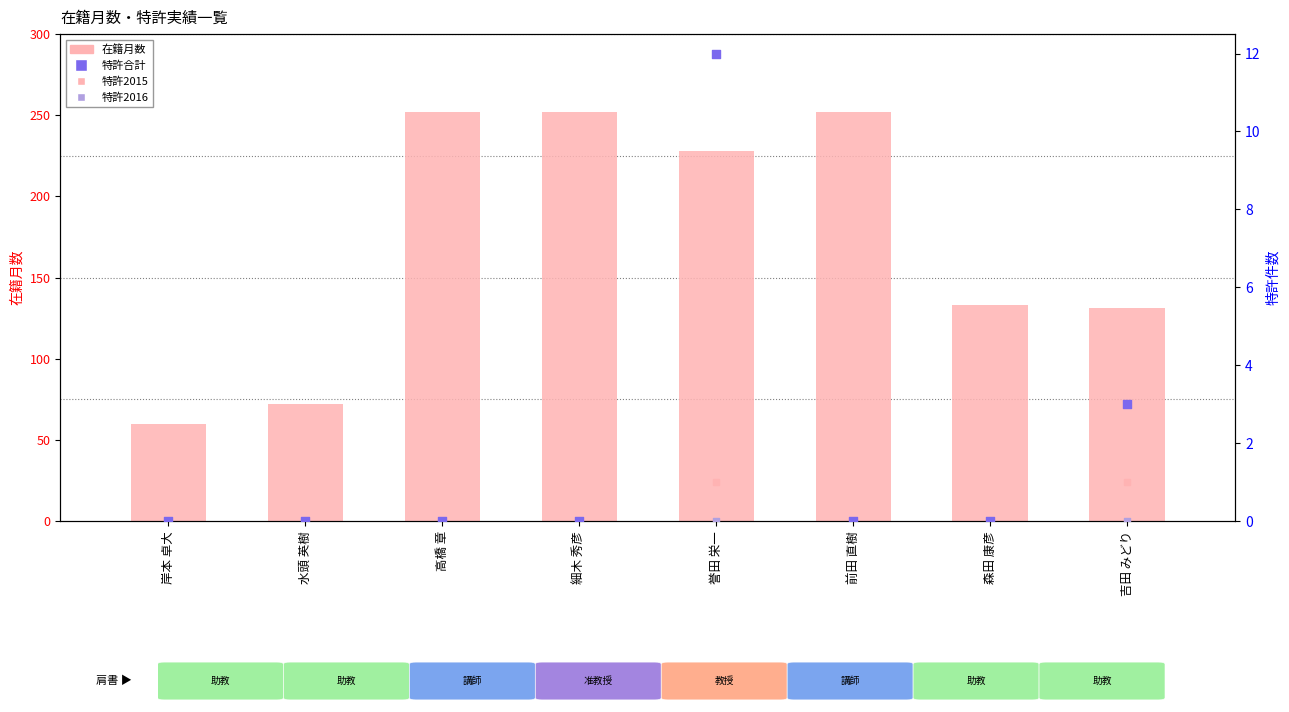

At which category is the sum across all series the highest?

高橋 章